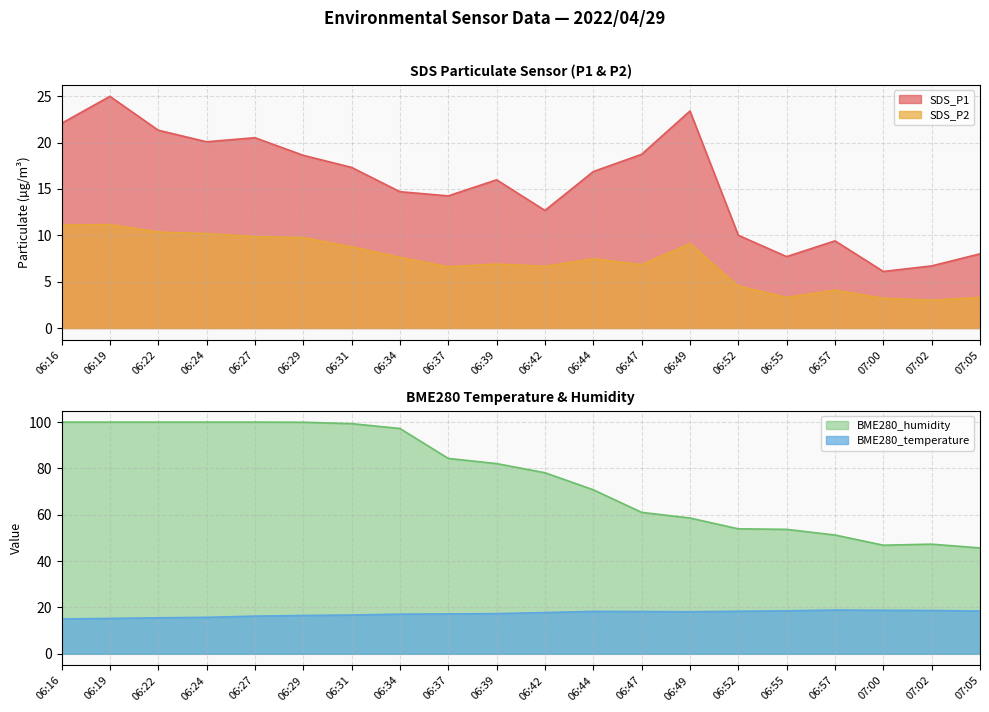

True or false: SDS_P2 and BME280_temperature intersect in this chart.

False